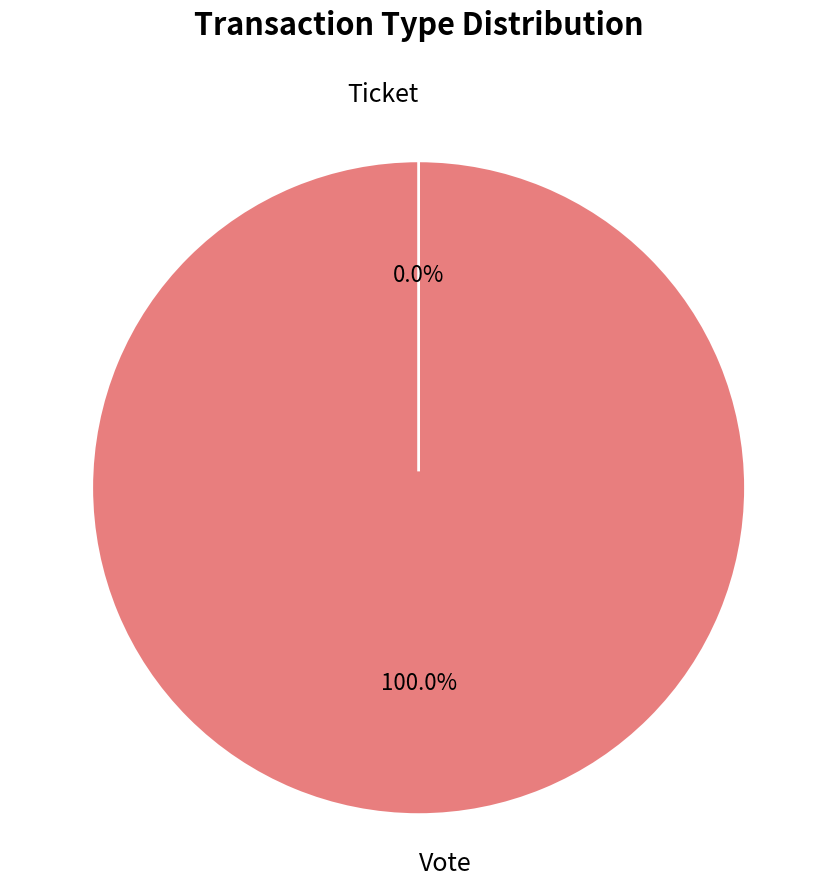

To the nearest percent, what is the difference between the largest and smallest slice percentages?

100%